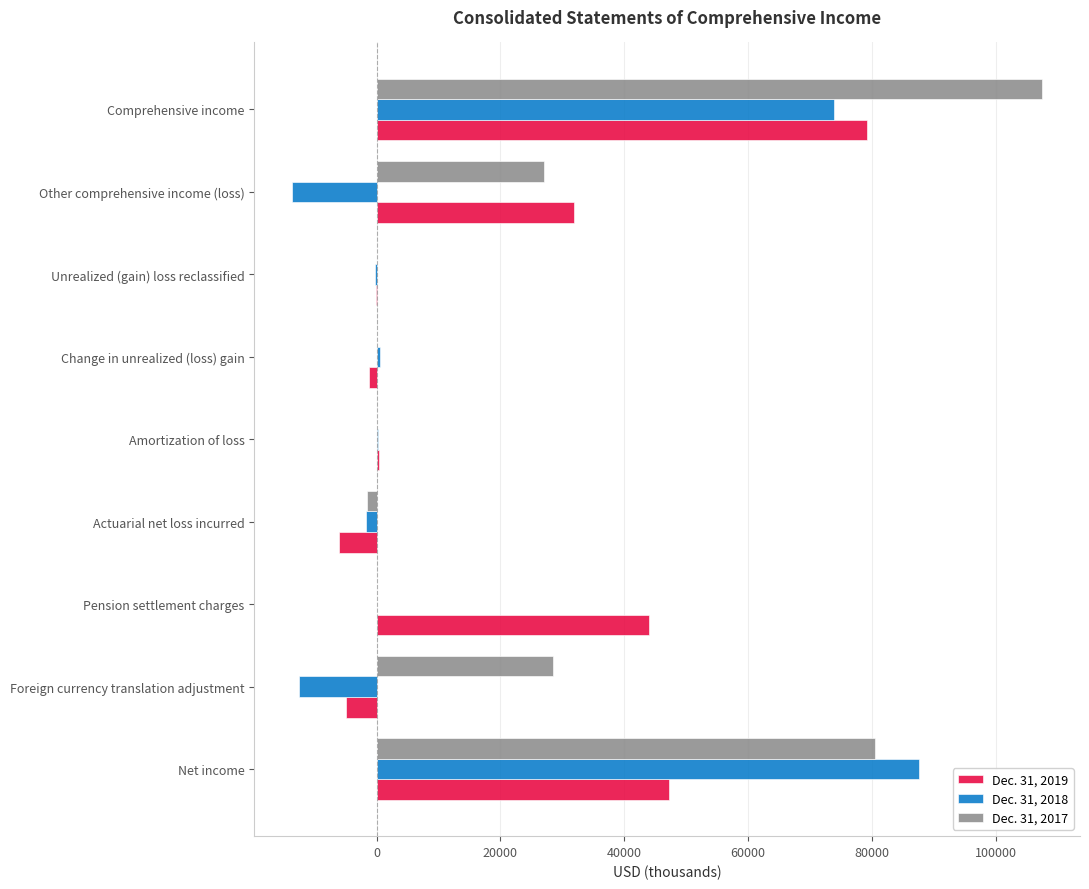

Is the value of Dec. 31, 2017 at Unrealized (gain) loss reclassified greater than the value of Dec. 31, 2019 at Other comprehensive income (loss)?

No